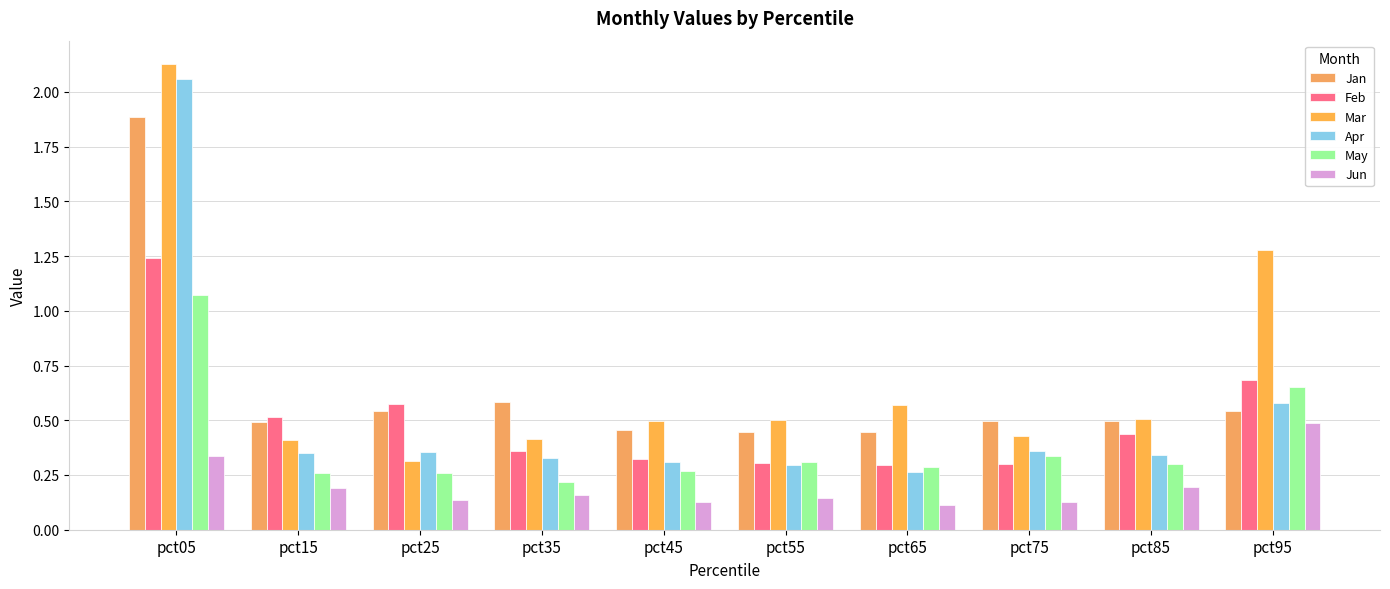

At how many categories does at least one series exceed 0?

10